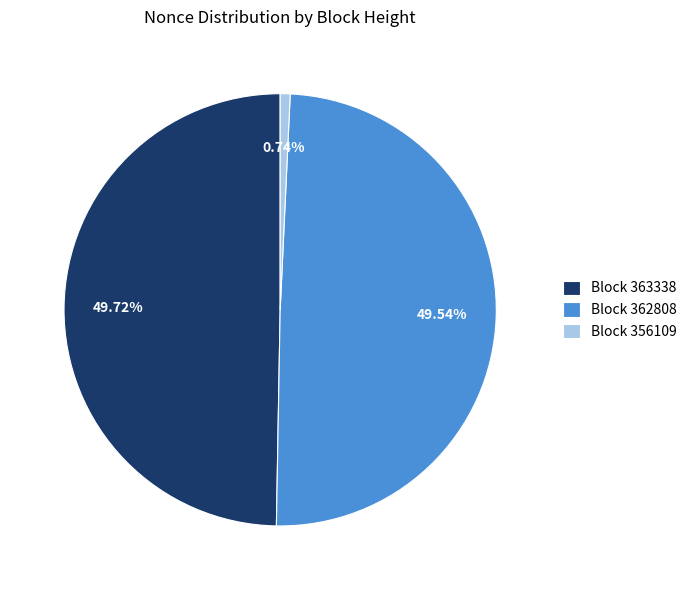

How many segments does this pie chart have?

3